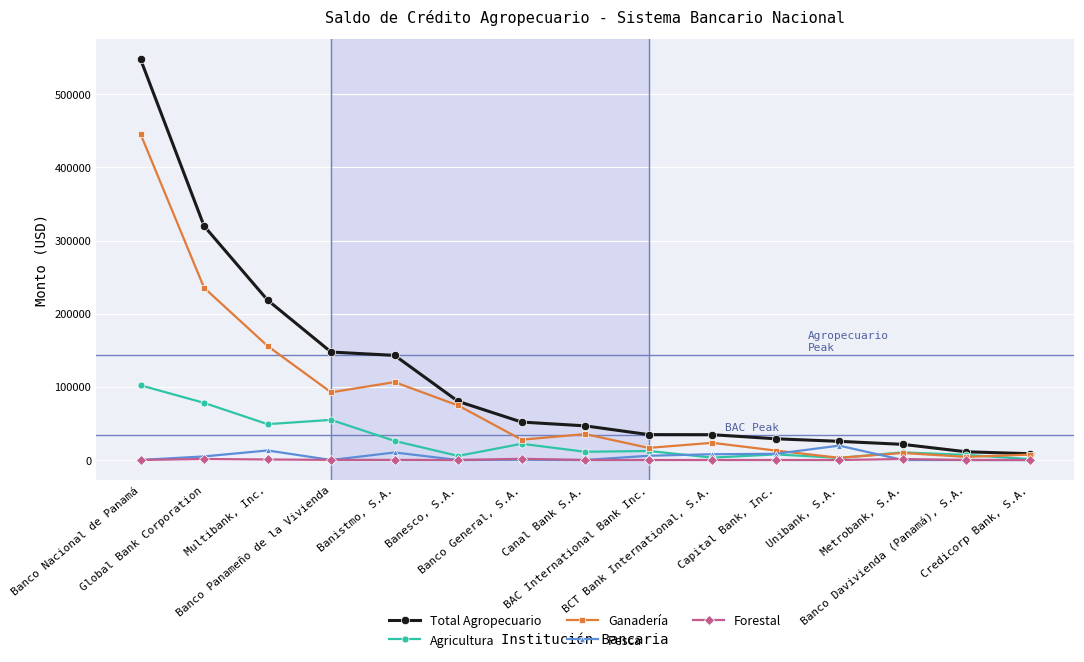

True or false: Pesca has more than 1 points higher than both neighbors.

True